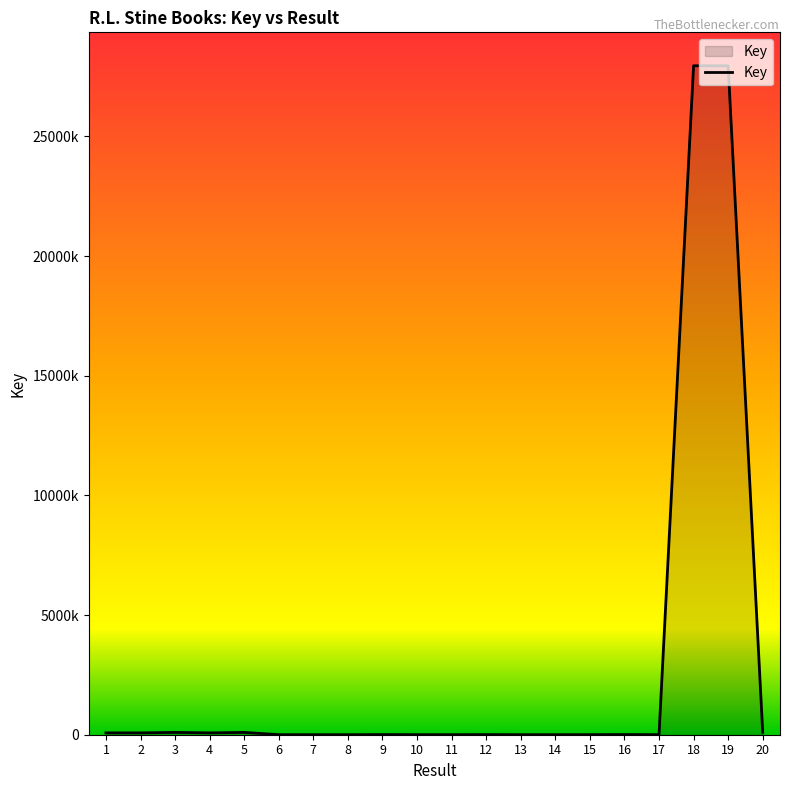

Reading left to right, what are all the values shown in this chart?

76980	76968	96899	76970	96895	2319	2220	1379	5466	2610	2501	4283	2318	2221	2858	7116	1689	27954718	27954771	96887